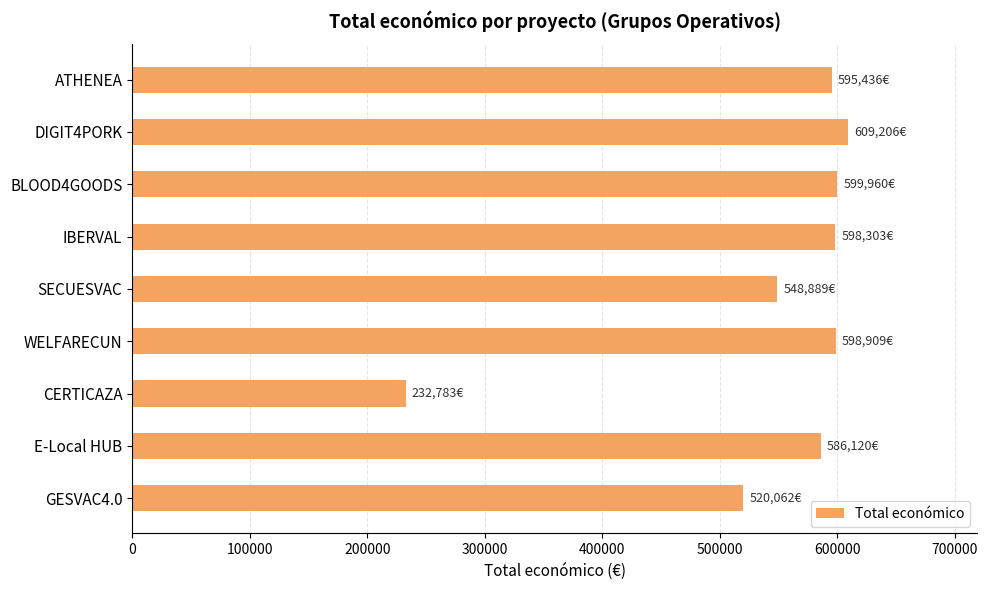

True or false: the data shows 232783 at CERTICAZA.

True